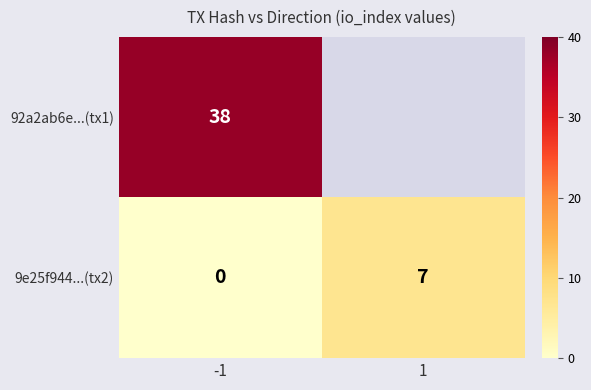

What is the total value across all series at -1?

38